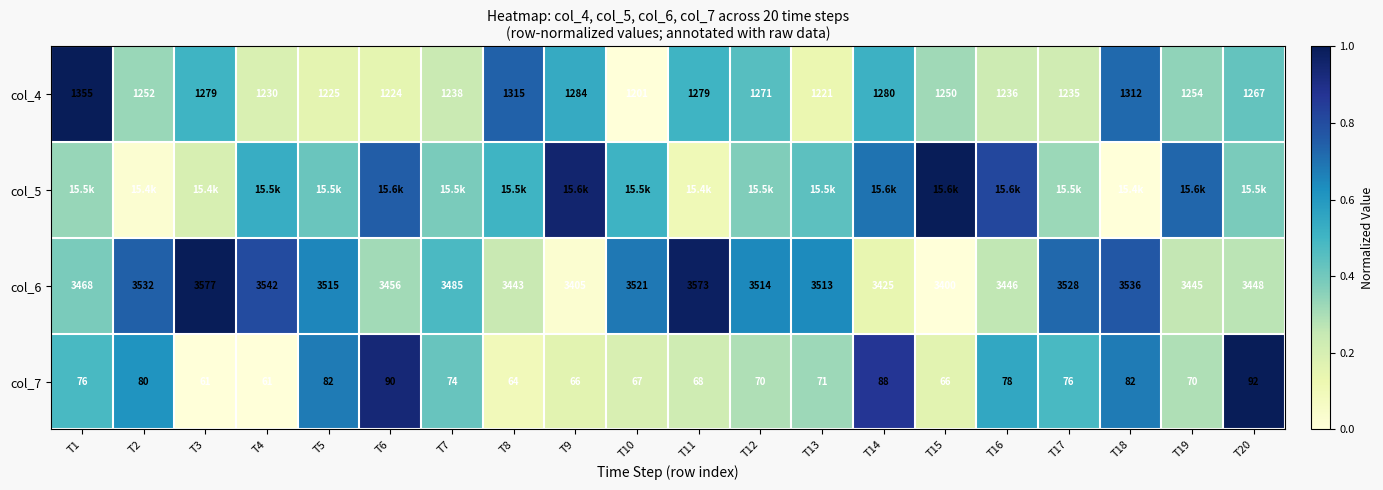

How many data points in col_6 are less than 3513?

10